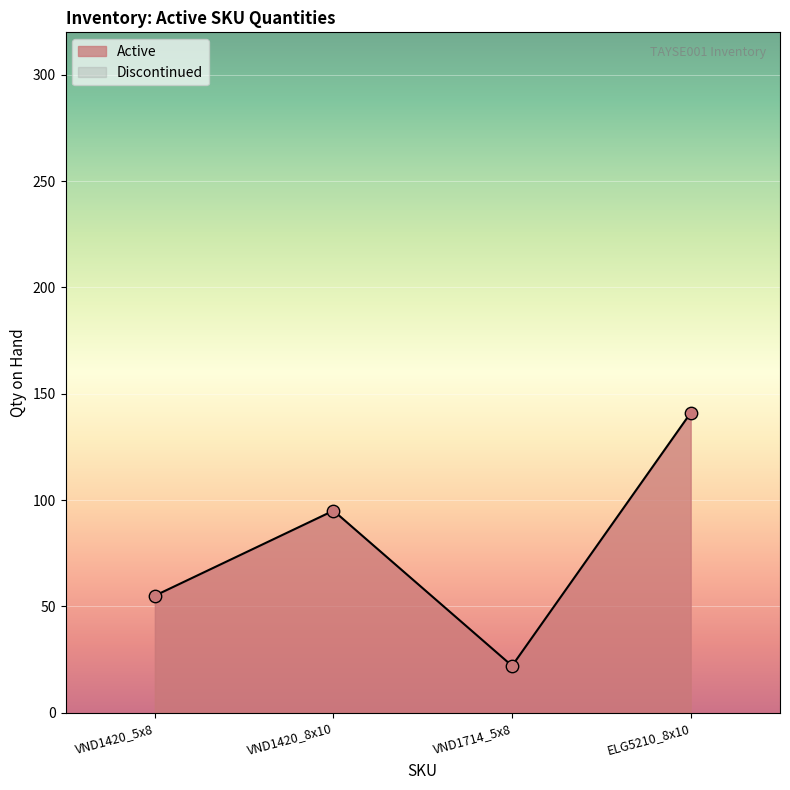

What is the change in value from VND1420_5x8 to VND1714_5x8?

-33